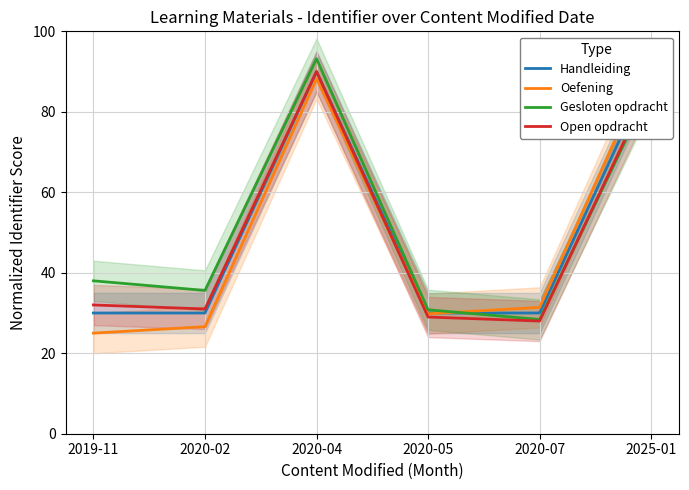

Which label corresponds to the smallest value in the chart?

2019-11